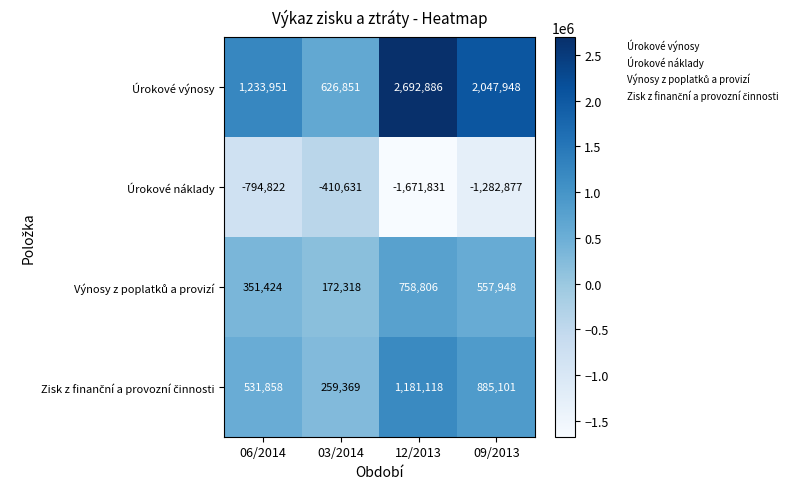

How many data points does each series have?

4